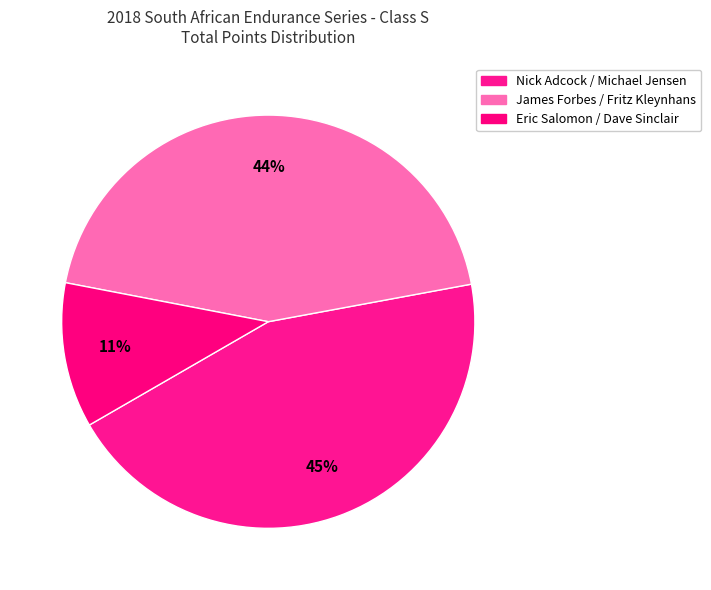

To the nearest percent, what percentage of the pie is Eric Salomon / Dave Sinclair?

11%